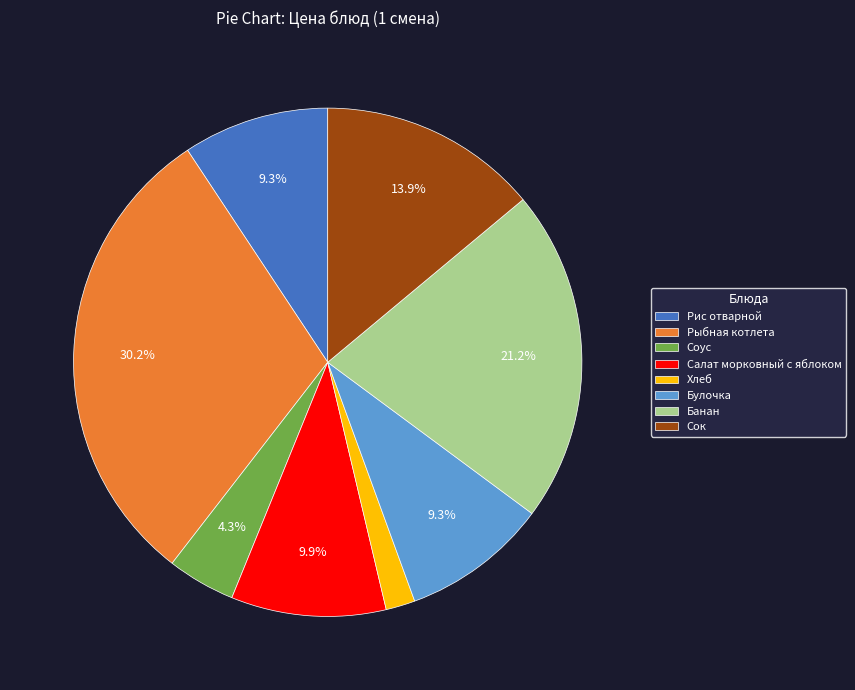

To the nearest percent, what portion does Хлеб represent?

2%